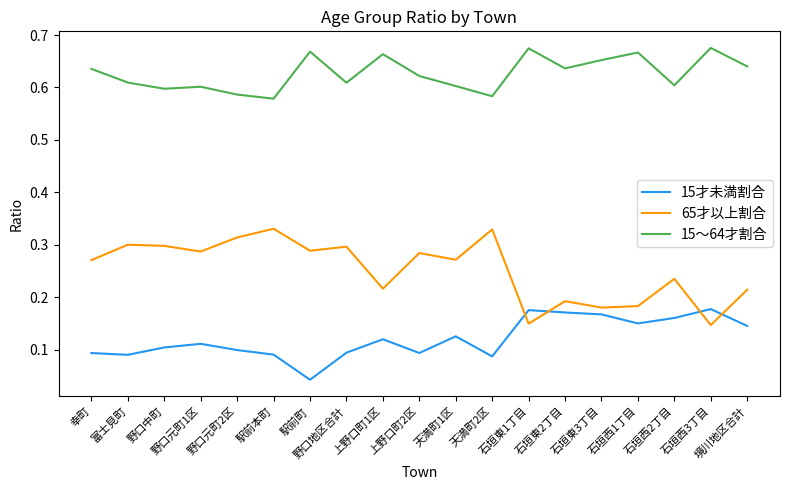

Which series has the largest total across all categories?

15～64才割合